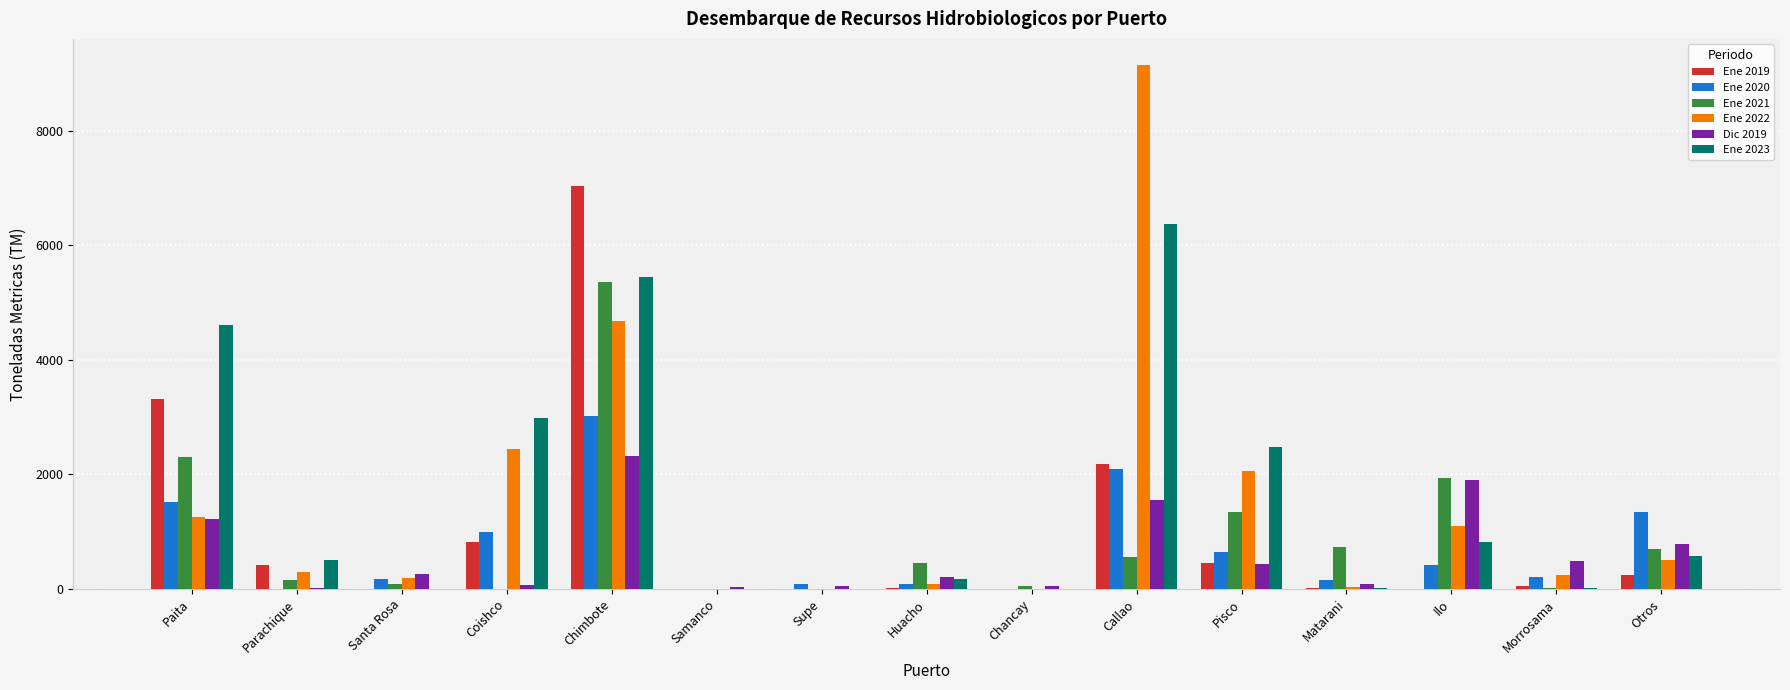

Which category has the highest value in the Ene 2021 series?

Chimbote